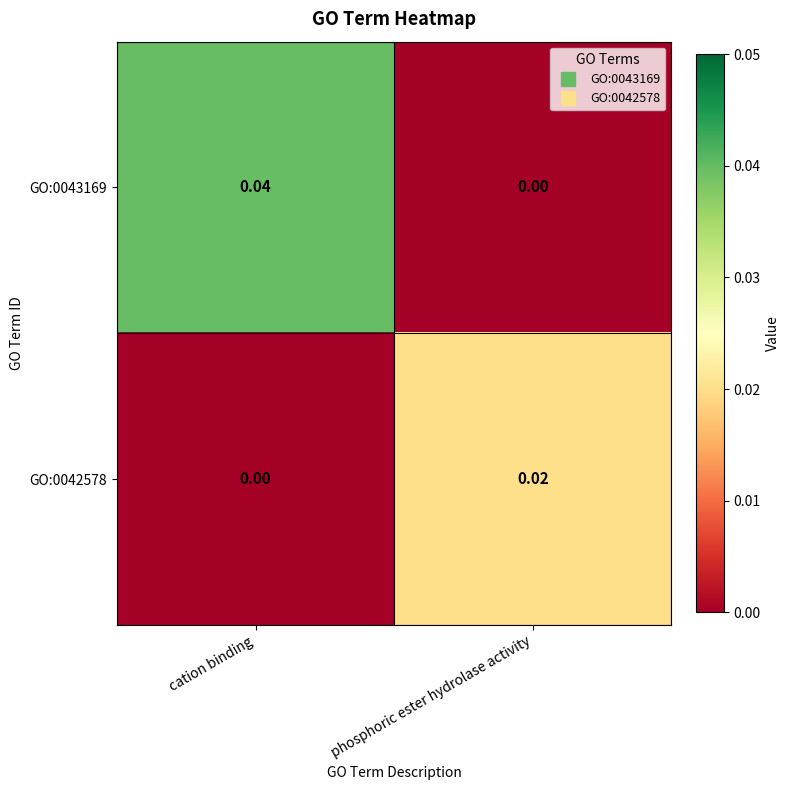

Which series has the largest total across all categories?

GO:0043169